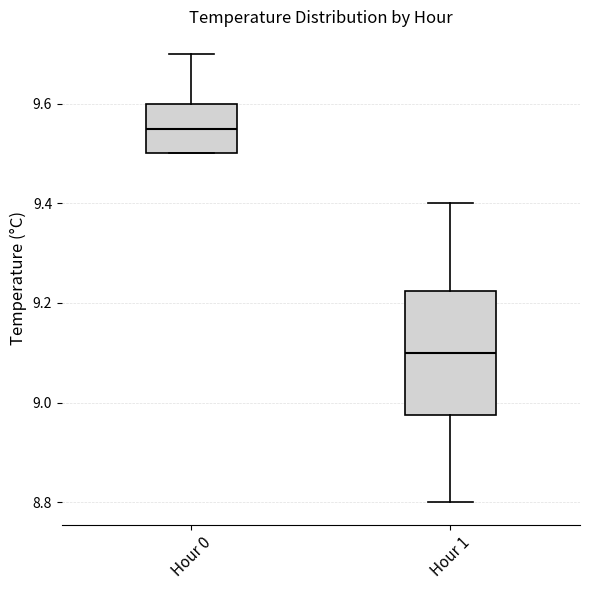

Which box is the tallest, from its lower edge to its upper edge?

Hour 1